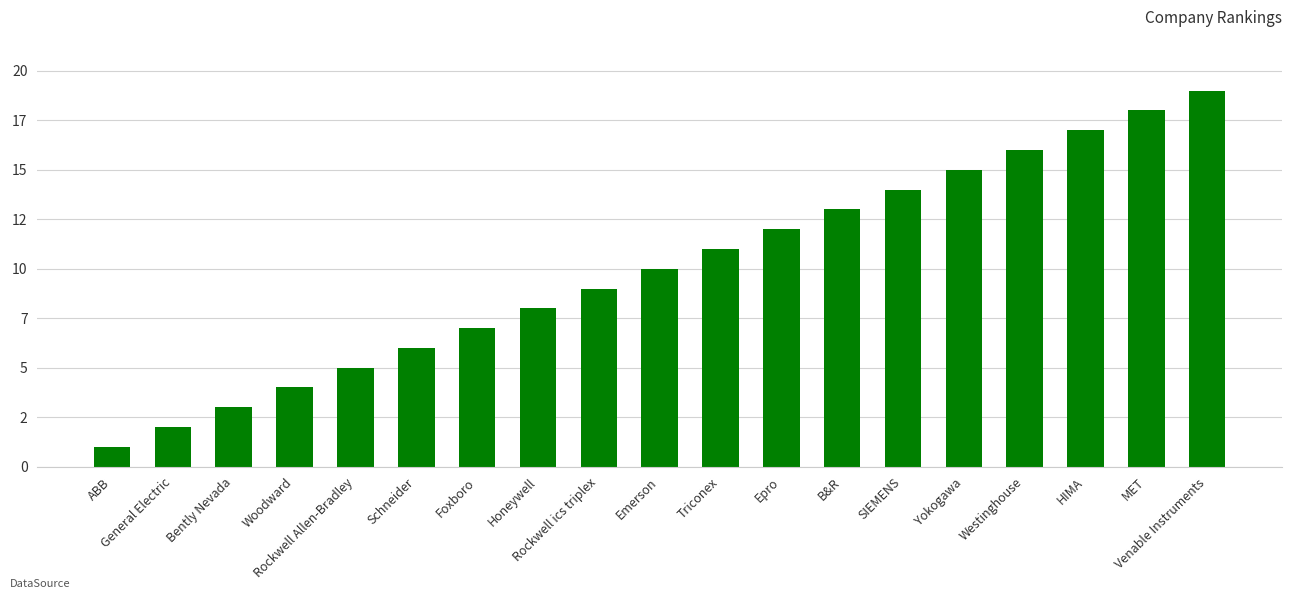

Which has a higher value, Westinghouse or Honeywell?

Westinghouse